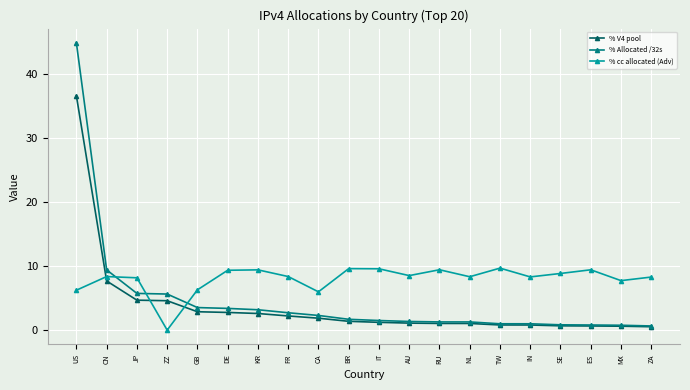

What is the average value of the % V4 pool series?

3.8